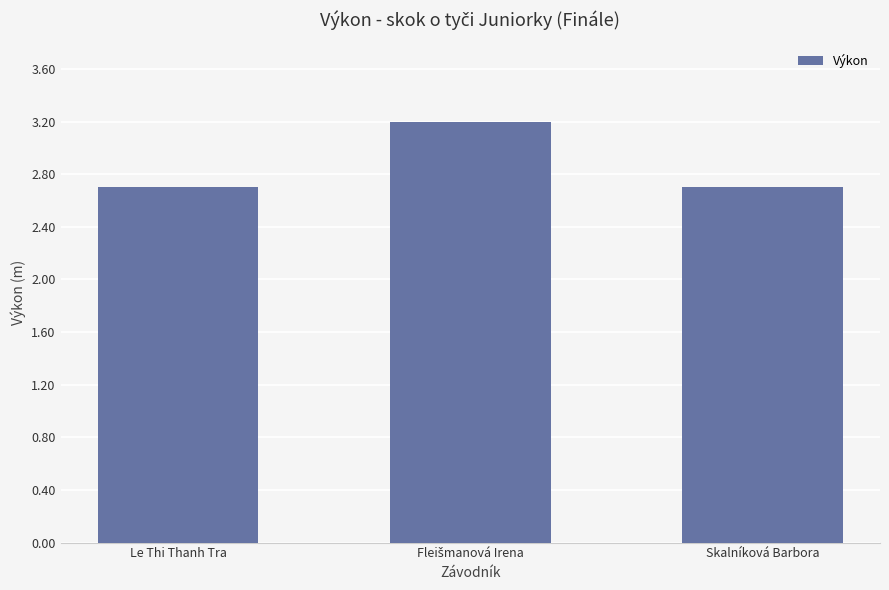

What is the ratio of the value at Le Thi Thanh Tra to the value at Skalníková Barbora?

1.0